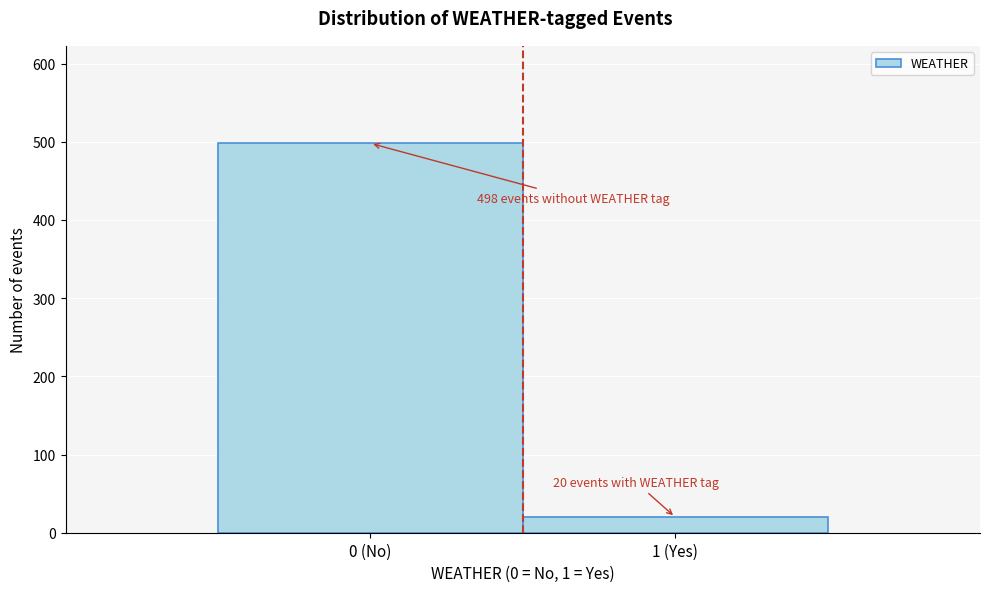

Reading right to left, list all the values displayed in this chart.

1 (Yes)=20	0 (No)=498